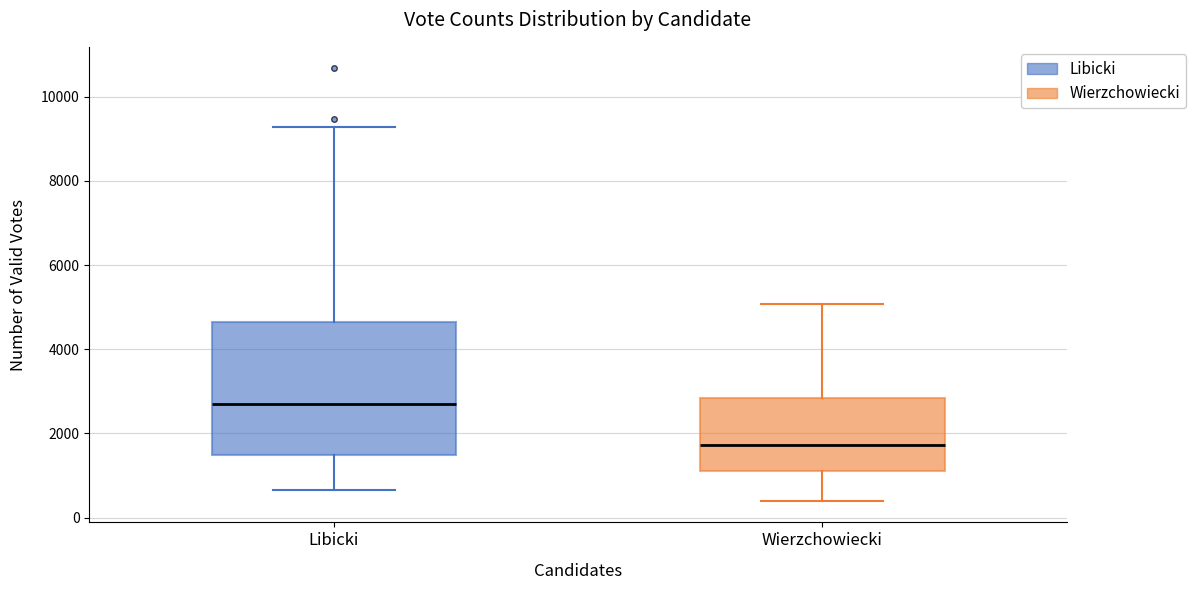

Reading left to right, read every box against the y-axis: the position of its median line, the range the box covers, and the ends of its whiskers. The values are not printed on the chart, so give them approximately, as read against the axis.

Libicki: median 2800, box 1400 to 4600, whiskers 600 to 9200
Wierzchowiecki: median 1800, box 1200 to 2800, whiskers 400 to 5000